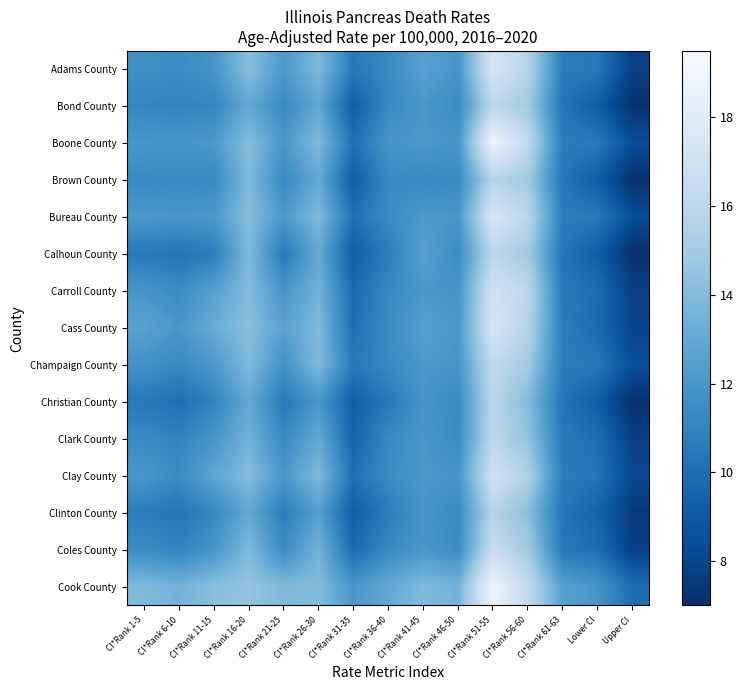

Reading left to right, list all the values displayed in this chart.

Adams County: CI*Rank 1-5=11.6	CI*Rank 6-10=11.4	CI*Rank 11-15=11.9	CI*Rank 16-20=14.2	CI*Rank 21-25=12.1	CI*Rank 26-30=13.9	CI*Rank 31-35=10.5	CI*Rank 36-40=11.3	CI*Rank 41-45=12.6	CI*Rank 46-50=11.9	CI*Rank 51-55=17.4	CI*Rank 56-60=15.7	CI*Rank 61-63=10.7	Lower CI=10.5	Upper CI=7.8
Bond County: CI*Rank 1-5=11.1	CI*Rank 6-10=11.0	CI*Rank 11-15=11.1	CI*Rank 16-20=13.0	CI*Rank 21-25=11.3	CI*Rank 26-30=12.9	CI*Rank 31-35=9.2	CI*Rank 36-40=11.3	CI*Rank 41-45=12.0	CI*Rank 46-50=11.4	CI*Rank 51-55=15.9	CI*Rank 56-60=15.0	CI*Rank 61-63=10.3	Lower CI=9.2	Upper CI=7.1
Boone County: CI*Rank 1-5=12.0	CI*Rank 6-10=11.9	CI*Rank 11-15=12.1	CI*Rank 16-20=14.1	CI*Rank 21-25=12.0	CI*Rank 26-30=13.9	CI*Rank 31-35=10.1	CI*Rank 36-40=11.9	CI*Rank 41-45=12.1	CI*Rank 46-50=11.9	CI*Rank 51-55=18.9	CI*Rank 56-60=16.2	CI*Rank 61-63=10.7	Lower CI=10.5	Upper CI=8.5
Brown County: CI*Rank 1-5=11.3	CI*Rank 6-10=11.3	CI*Rank 11-15=11.3	CI*Rank 16-20=13.9	CI*Rank 21-25=11.3	CI*Rank 26-30=13.0	CI*Rank 31-35=9.2	CI*Rank 36-40=11.3	CI*Rank 41-45=11.3	CI*Rank 46-50=11.3	CI*Rank 51-55=15.7	CI*Rank 56-60=15.0	CI*Rank 61-63=10.3	Lower CI=9.2	Upper CI=7.1
Bureau County: CI*Rank 1-5=12.1	CI*Rank 6-10=12.0	CI*Rank 11-15=12.1	CI*Rank 16-20=14.1	CI*Rank 21-25=12.1	CI*Rank 26-30=13.9	CI*Rank 31-35=10.1	CI*Rank 36-40=11.4	CI*Rank 41-45=12.1	CI*Rank 46-50=12.0	CI*Rank 51-55=17.4	CI*Rank 56-60=15.9	CI*Rank 61-63=10.7	Lower CI=10.5	Upper CI=8.5
Calhoun County: CI*Rank 1-5=10.5	CI*Rank 6-10=10.3	CI*Rank 11-15=10.7	CI*Rank 16-20=13.9	CI*Rank 21-25=10.5	CI*Rank 26-30=13.0	CI*Rank 31-35=9.2	CI*Rank 36-40=10.7	CI*Rank 41-45=12.6	CI*Rank 46-50=11.4	CI*Rank 51-55=15.9	CI*Rank 56-60=15.0	CI*Rank 61-63=10.3	Lower CI=9.2	Upper CI=7.1
Carroll County: CI*Rank 1-5=11.9	CI*Rank 6-10=11.4	CI*Rank 11-15=12.5	CI*Rank 16-20=14.0	CI*Rank 21-25=11.9	CI*Rank 26-30=13.5	CI*Rank 31-35=9.8	CI*Rank 36-40=11.3	CI*Rank 41-45=12.0	CI*Rank 46-50=11.9	CI*Rank 51-55=17.0	CI*Rank 56-60=16.0	CI*Rank 61-63=10.5	Lower CI=10.0	Upper CI=7.8
Cass County: CI*Rank 1-5=12.6	CI*Rank 6-10=12.0	CI*Rank 11-15=13.2	CI*Rank 16-20=14.2	CI*Rank 21-25=12.6	CI*Rank 26-30=13.9	CI*Rank 31-35=10.0	CI*Rank 36-40=11.4	CI*Rank 41-45=12.5	CI*Rank 46-50=12.0	CI*Rank 51-55=17.4	CI*Rank 56-60=15.7	CI*Rank 61-63=10.7	Lower CI=9.8	Upper CI=8.0
Champaign County: CI*Rank 1-5=11.7	CI*Rank 6-10=11.3	CI*Rank 11-15=12.1	CI*Rank 16-20=13.9	CI*Rank 21-25=11.7	CI*Rank 26-30=13.9	CI*Rank 31-35=10.5	CI*Rank 36-40=11.3	CI*Rank 41-45=12.1	CI*Rank 46-50=11.9	CI*Rank 51-55=16.2	CI*Rank 56-60=15.0	CI*Rank 61-63=10.7	Lower CI=10.5	Upper CI=8.5
Christian County: CI*Rank 1-5=10.5	CI*Rank 6-10=10.0	CI*Rank 11-15=11.0	CI*Rank 16-20=13.0	CI*Rank 21-25=10.5	CI*Rank 26-30=12.0	CI*Rank 31-35=9.2	CI*Rank 36-40=10.5	CI*Rank 41-45=11.9	CI*Rank 46-50=11.3	CI*Rank 51-55=15.9	CI*Rank 56-60=14.0	CI*Rank 61-63=10.3	Lower CI=9.2	Upper CI=7.1
Clark County: CI*Rank 1-5=11.3	CI*Rank 6-10=11.0	CI*Rank 11-15=11.9	CI*Rank 16-20=13.5	CI*Rank 21-25=11.3	CI*Rank 26-30=13.0	CI*Rank 31-35=9.5	CI*Rank 36-40=11.3	CI*Rank 41-45=12.0	CI*Rank 46-50=11.4	CI*Rank 51-55=16.0	CI*Rank 56-60=14.5	CI*Rank 61-63=10.5	Lower CI=10.0	Upper CI=7.8
Clay County: CI*Rank 1-5=12.0	CI*Rank 6-10=11.4	CI*Rank 11-15=12.8	CI*Rank 16-20=14.1	CI*Rank 21-25=12.0	CI*Rank 26-30=13.9	CI*Rank 31-35=10.1	CI*Rank 36-40=11.4	CI*Rank 41-45=12.1	CI*Rank 46-50=11.9	CI*Rank 51-55=17.0	CI*Rank 56-60=15.5	CI*Rank 61-63=10.7	Lower CI=10.3	Upper CI=8.2
Clinton County: CI*Rank 1-5=10.7	CI*Rank 6-10=10.3	CI*Rank 11-15=11.2	CI*Rank 16-20=13.0	CI*Rank 21-25=10.7	CI*Rank 26-30=12.5	CI*Rank 31-35=9.2	CI*Rank 36-40=10.7	CI*Rank 41-45=11.9	CI*Rank 46-50=11.3	CI*Rank 51-55=15.7	CI*Rank 56-60=14.2	CI*Rank 61-63=10.3	Lower CI=9.5	Upper CI=7.5
Coles County: CI*Rank 1-5=11.4	CI*Rank 6-10=11.0	CI*Rank 11-15=11.9	CI*Rank 16-20=13.9	CI*Rank 21-25=11.4	CI*Rank 26-30=13.5	CI*Rank 31-35=9.8	CI*Rank 36-40=11.3	CI*Rank 41-45=12.0	CI*Rank 46-50=11.4	CI*Rank 51-55=16.5	CI*Rank 56-60=15.0	CI*Rank 61-63=10.5	Lower CI=10.0	Upper CI=7.8
Cook County: CI*Rank 1-5=13.9	CI*Rank 6-10=13.5	CI*Rank 11-15=14.2	CI*Rank 16-20=14.5	CI*Rank 21-25=13.9	CI*Rank 26-30=14.0	CI*Rank 31-35=12.0	CI*Rank 36-40=13.0	CI*Rank 41-45=13.9	CI*Rank 46-50=13.5	CI*Rank 51-55=18.9	CI*Rank 56-60=16.2	CI*Rank 61-63=12.5	Lower CI=11.9	Upper CI=10.0